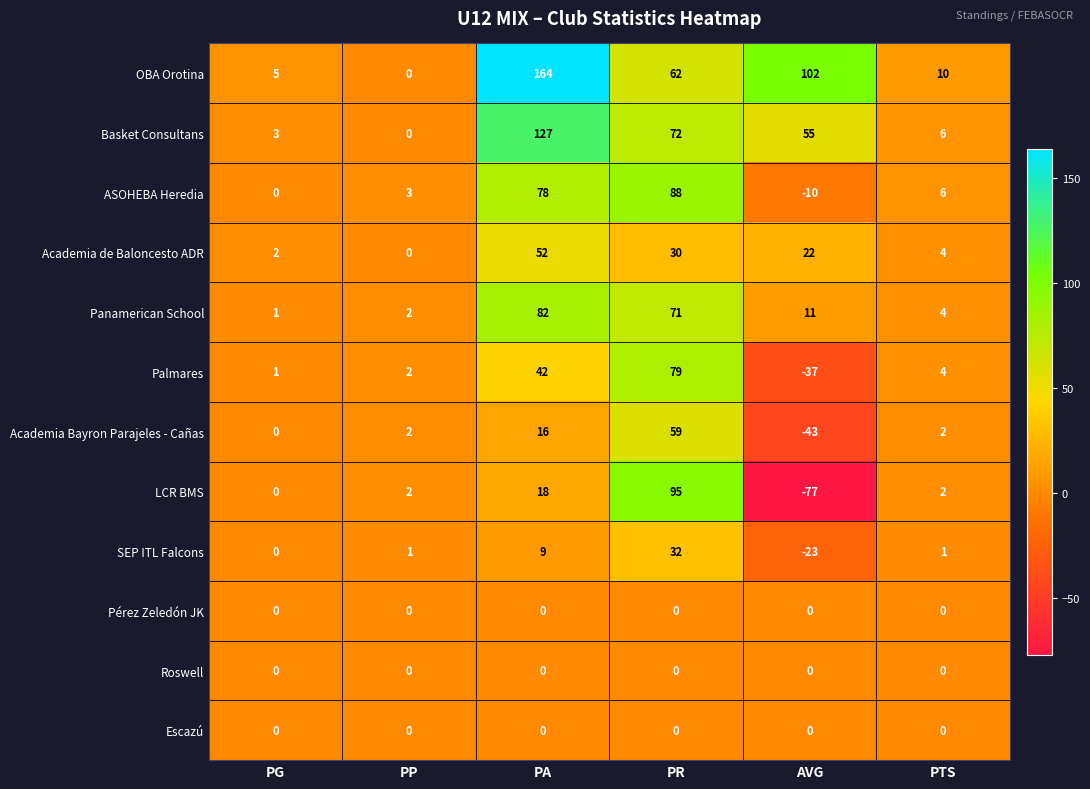

The value of OBA Orotina at PR is 62. True or false?

True